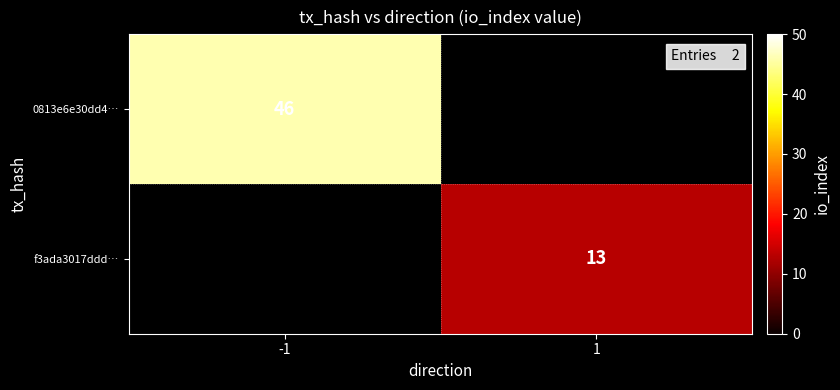

Is it true that f3ada3017ddd… equals 20 at 1?

False